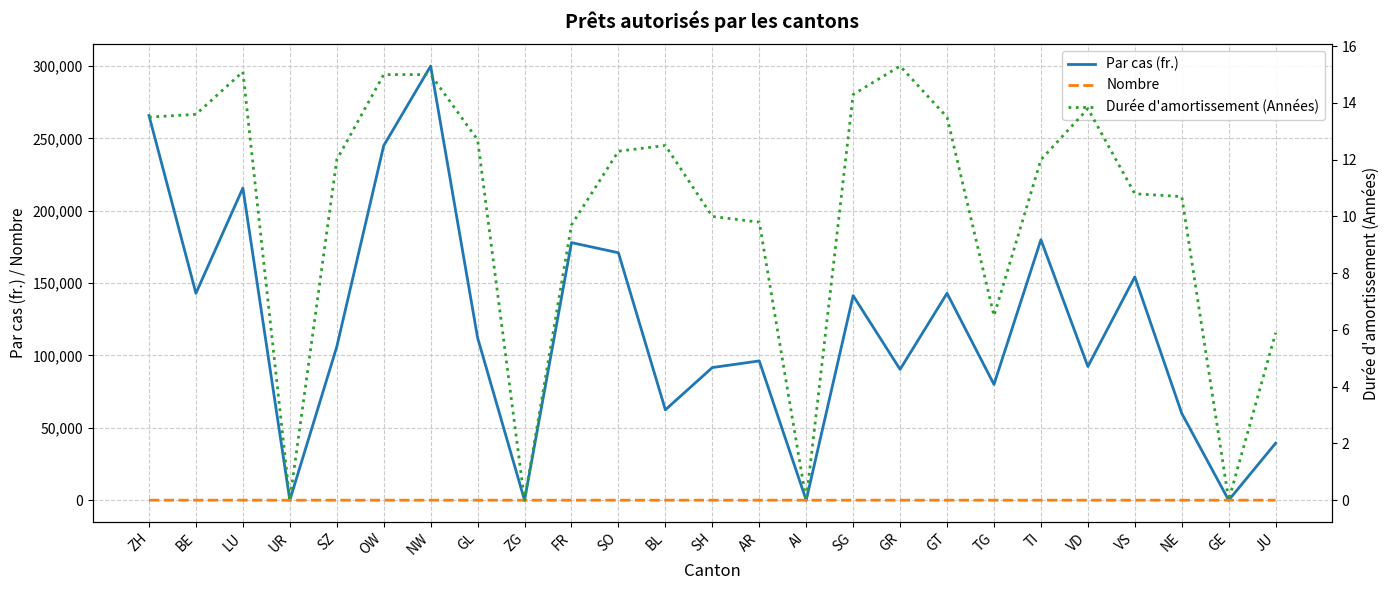

The Durée d'amortissement (Années) series shows 5.6 at SH. True or false?

False